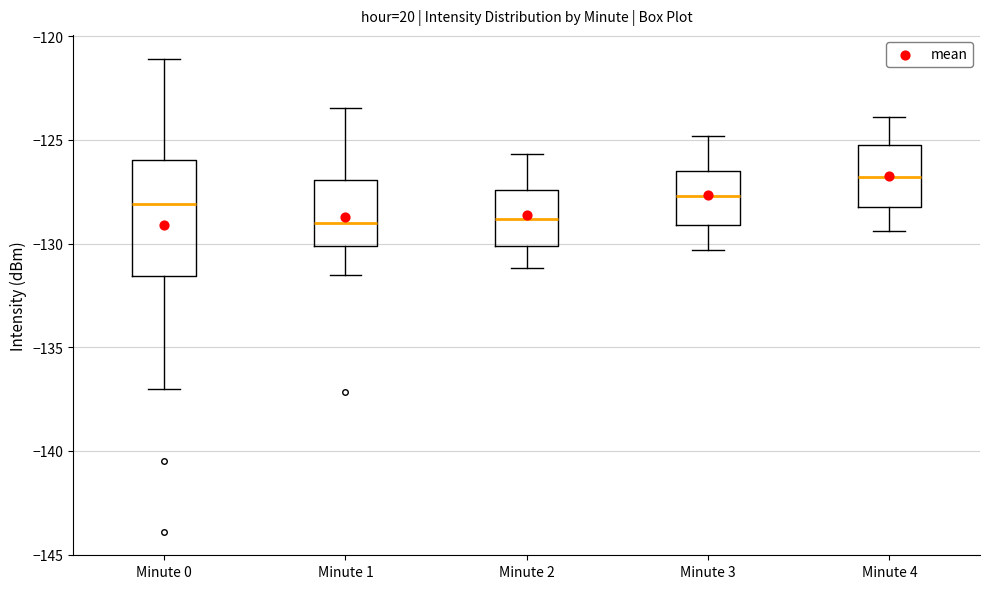

Reading left to right, transcribe this box plot: for each box, give where its median line is, the range the box spans, and where its two whiskers end, as read against the y-axis. The values are not printed on the chart, so give them approximately, as read against the axis.

Minute 0: median -128.0, box -131.5 to -126.0, whiskers -137.0 to -121.0
Minute 1: median -129.0, box -130.0 to -127.0, whiskers -131.5 to -123.5
Minute 2: median -129.0, box -130.0 to -127.5, whiskers -131.0 to -125.5
Minute 3: median -127.5, box -129.0 to -126.5, whiskers -130.5 to -125.0
Minute 4: median -127.0, box -128.0 to -125.0, whiskers -129.5 to -124.0